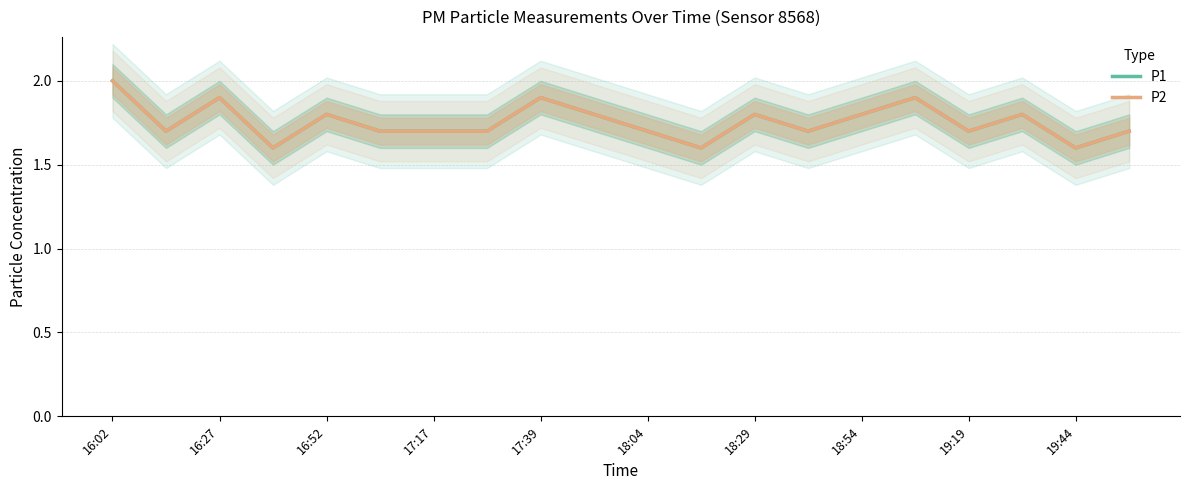

True or false: P2 has a value of 0.4 at 19:44.

False